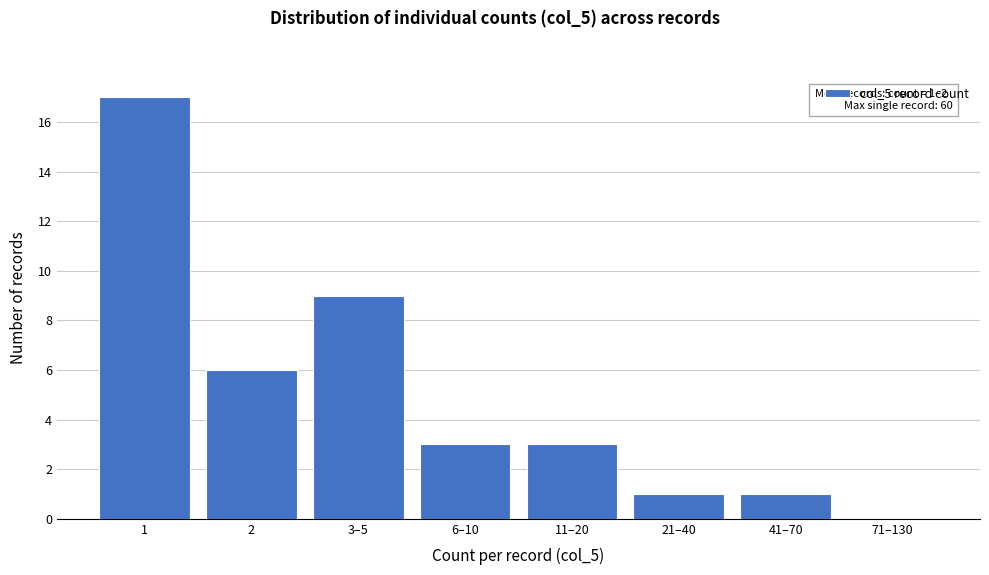

Reading right to left, transcribe all the data shown in this chart.

71–130=0	41–70=1	21–40=1	11–20=3	6–10=3	3–5=9	2=6	1=17